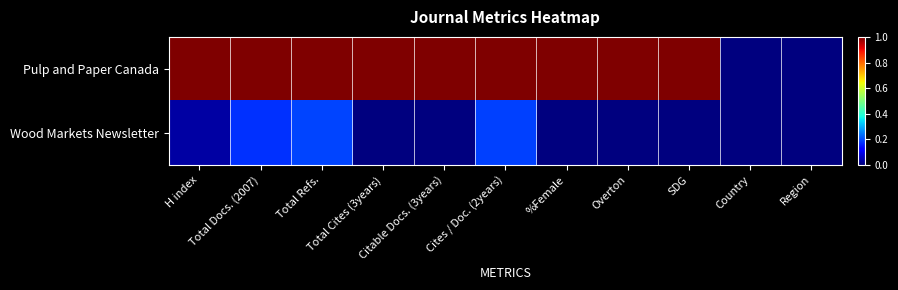

What is the greatest value displayed?

1.0